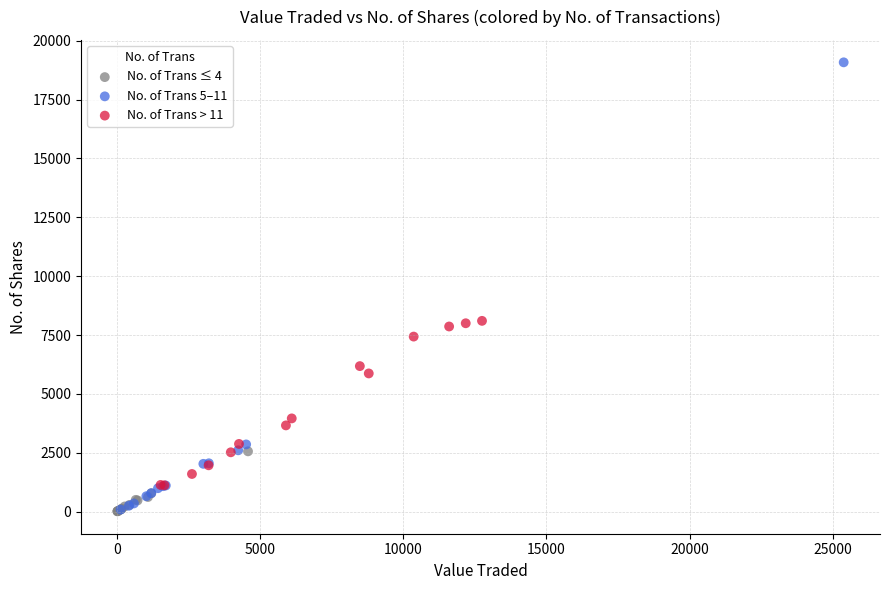

Which series reaches the maximum Y coordinate?

No. of Trans 5–11